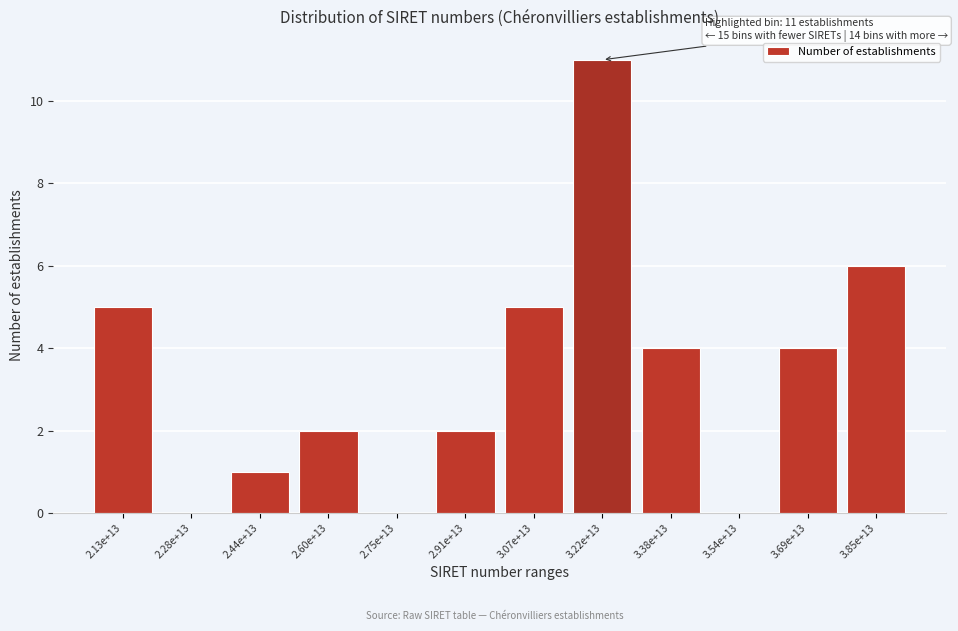

Reading left to right, what are all the values shown in this chart?

2.13e+13=5	2.28e+13=0	2.44e+13=1	2.60e+13=2	2.75e+13=0	2.91e+13=2	3.07e+13=5	3.22e+13=11	3.38e+13=4	3.54e+13=0	3.69e+13=4	3.85e+13=6